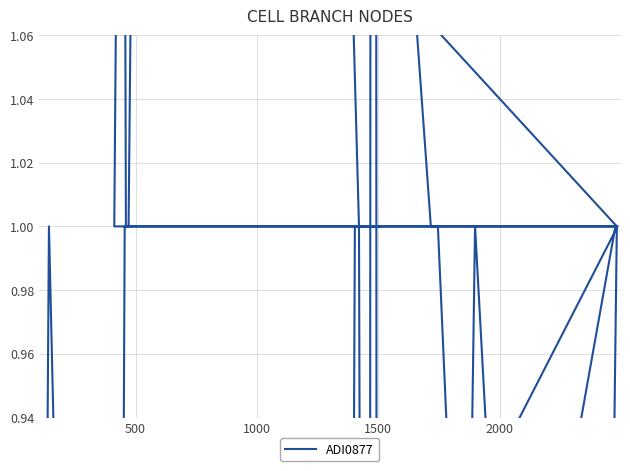

What is the smallest value displayed?

0.2